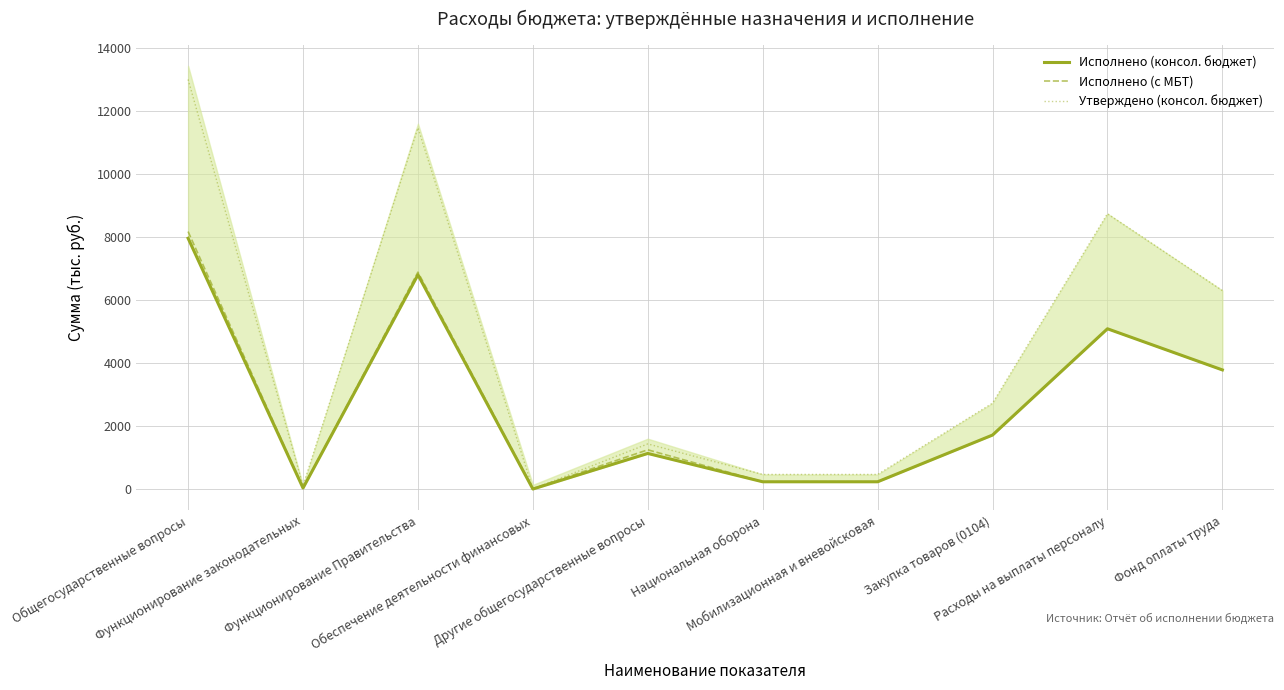

True or false: Утверждено (консол. бюджет) and Исполнено (консол. бюджет) intersect in this chart.

False